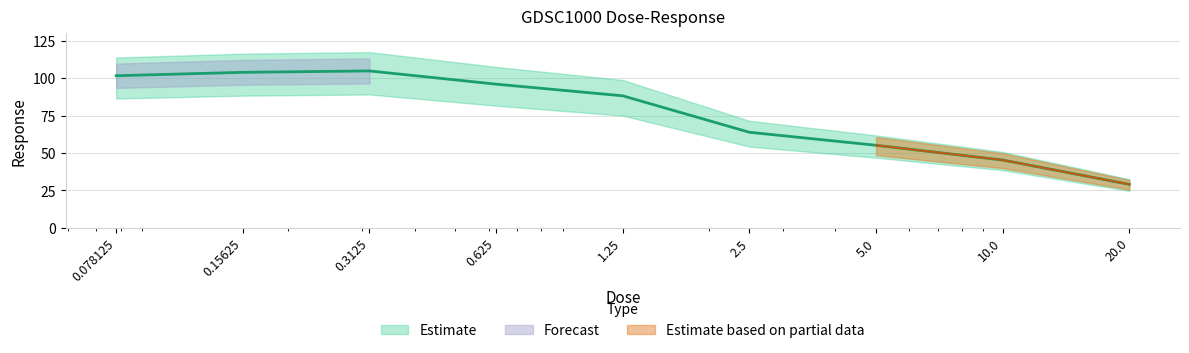

Does the chart have visible grid lines?

Yes